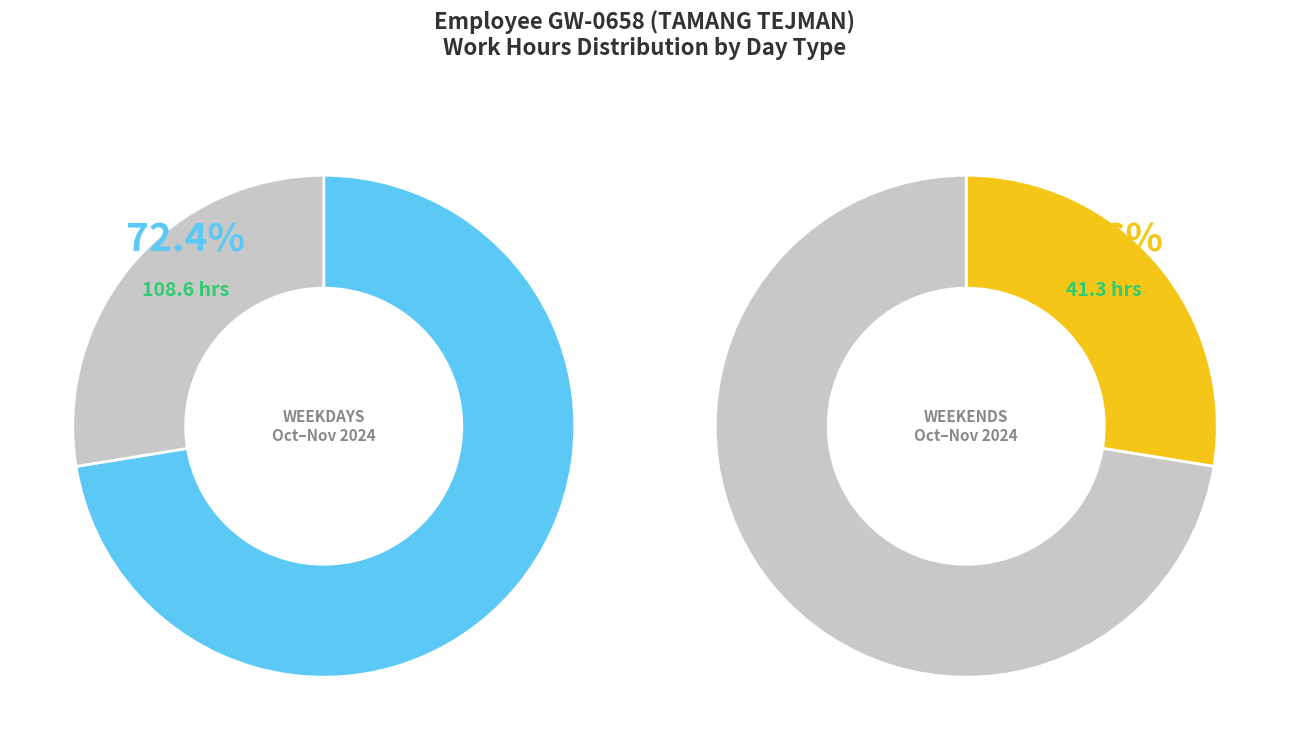

The 27-Sun slice represents 1% of the pie. True or false?

False